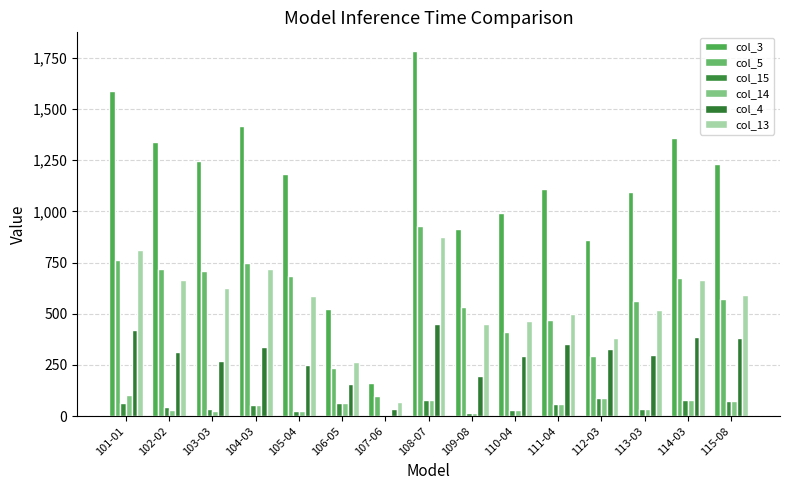

What is the difference between the maximum and second lowest values in the col_14 series?

88